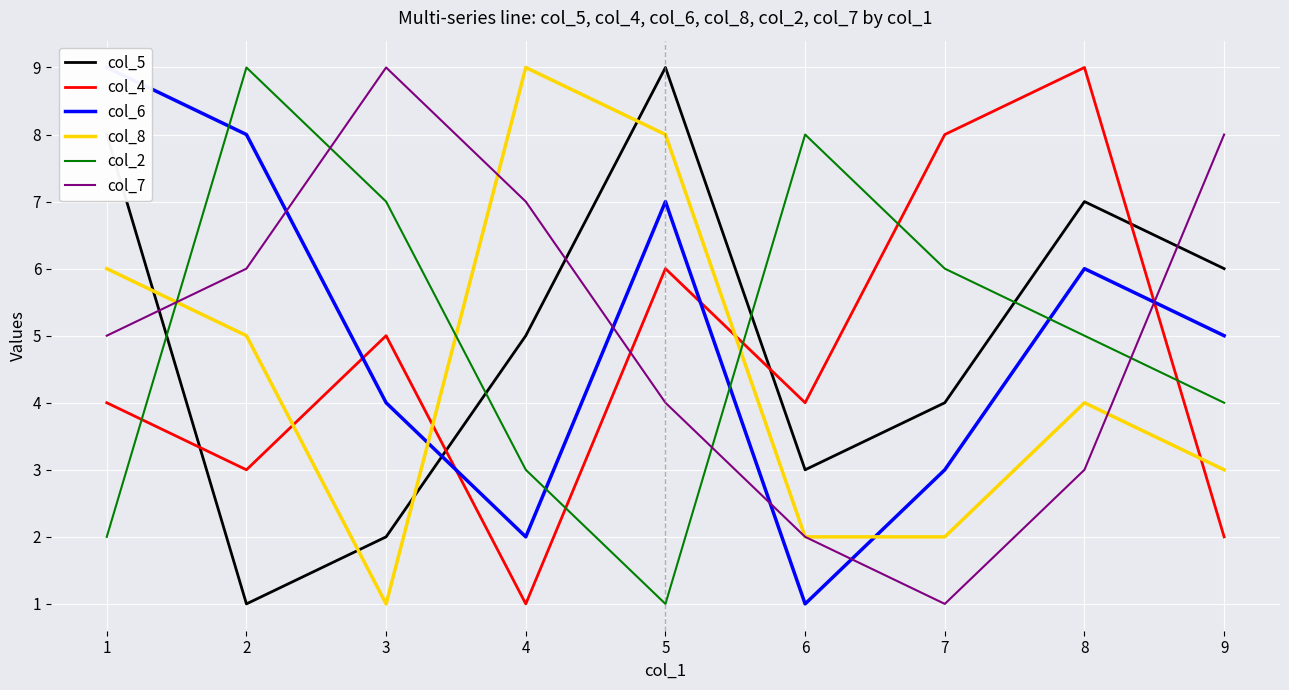

What is the value of the col_8 point at the 5th from the left?

8